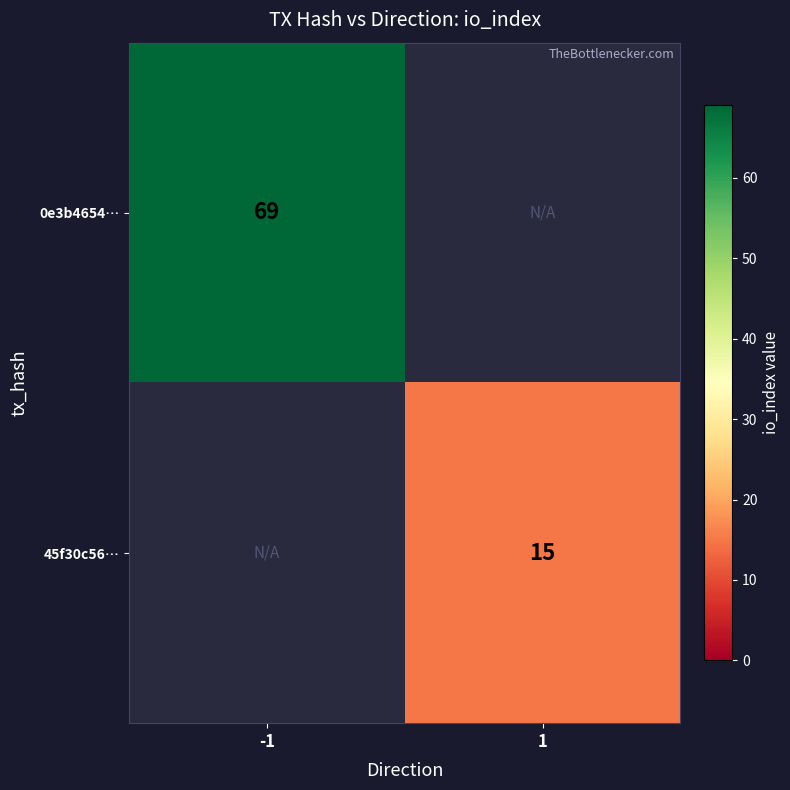

Count the number of data series in this chart.

2